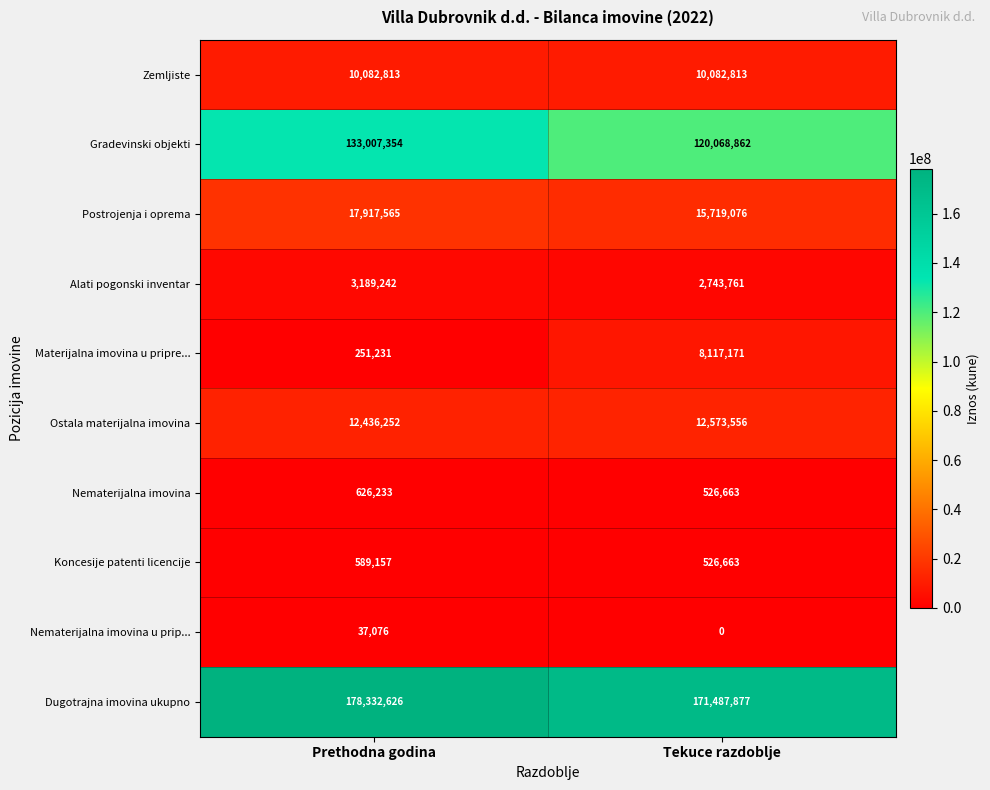

Reading left to right, list all the values displayed in this chart.

Zemljiste: Prethodna godina=10082813	Tekuce razdoblje=10082813
Gradevinski objekti: Prethodna godina=133007354	Tekuce razdoblje=120068862
Postrojenja i oprema: Prethodna godina=17917565	Tekuce razdoblje=15719076
Alati pogonski inventar: Prethodna godina=3189242	Tekuce razdoblje=2743761
Materijalna imovina u pripre...: Prethodna godina=251231	Tekuce razdoblje=8117171
Ostala materijalna imovina: Prethodna godina=12436252	Tekuce razdoblje=12573556
Nematerijalna imovina: Prethodna godina=626233	Tekuce razdoblje=526663
Koncesije patenti licencije: Prethodna godina=589157	Tekuce razdoblje=526663
Nematerijalna imovina u prip...: Prethodna godina=37076	Tekuce razdoblje=0
Dugotrajna imovina ukupno: Prethodna godina=178332626	Tekuce razdoblje=171487877